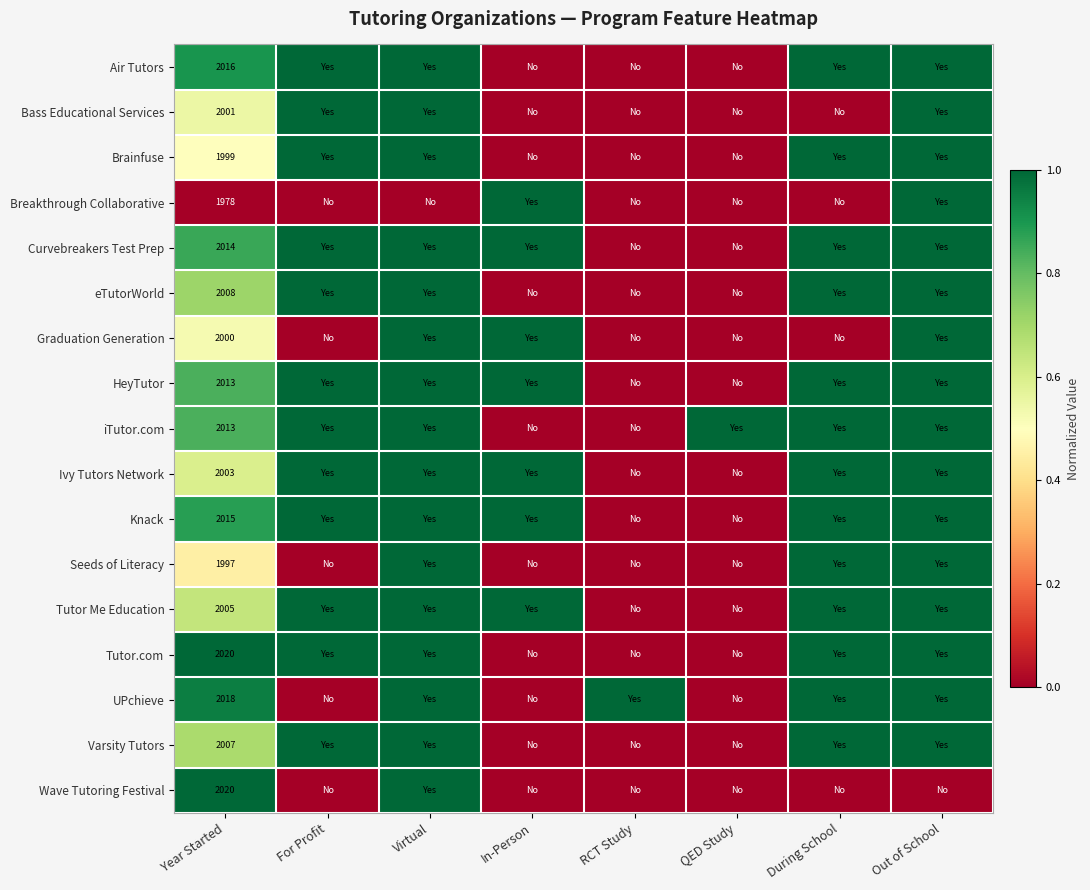

At which category is the sum across all series the highest?

Virtual